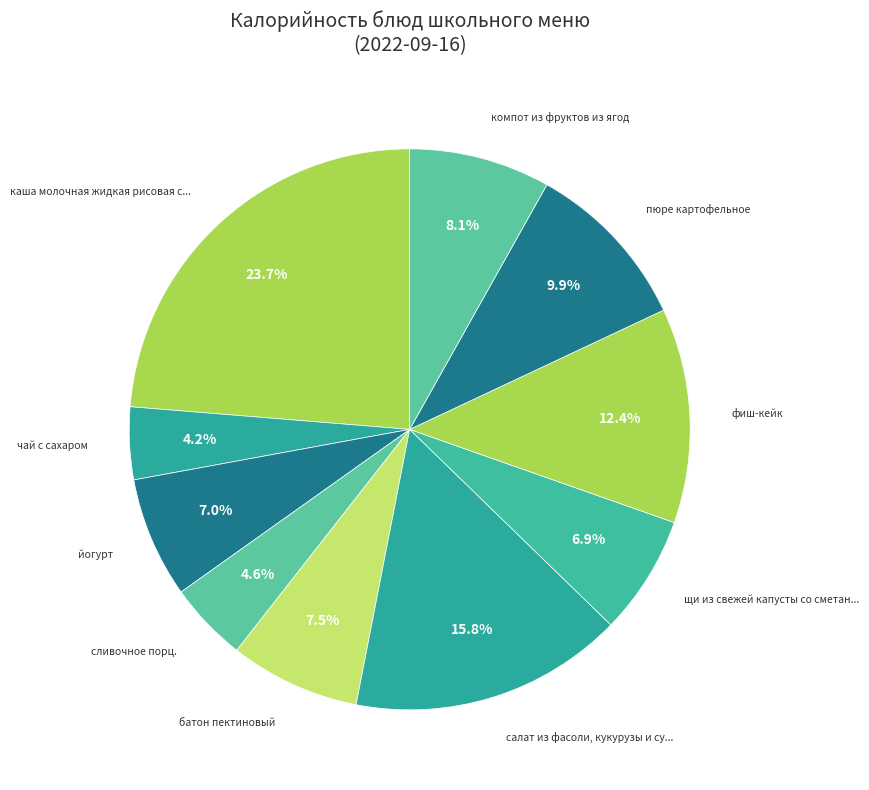

How many slices are in this pie chart?

10